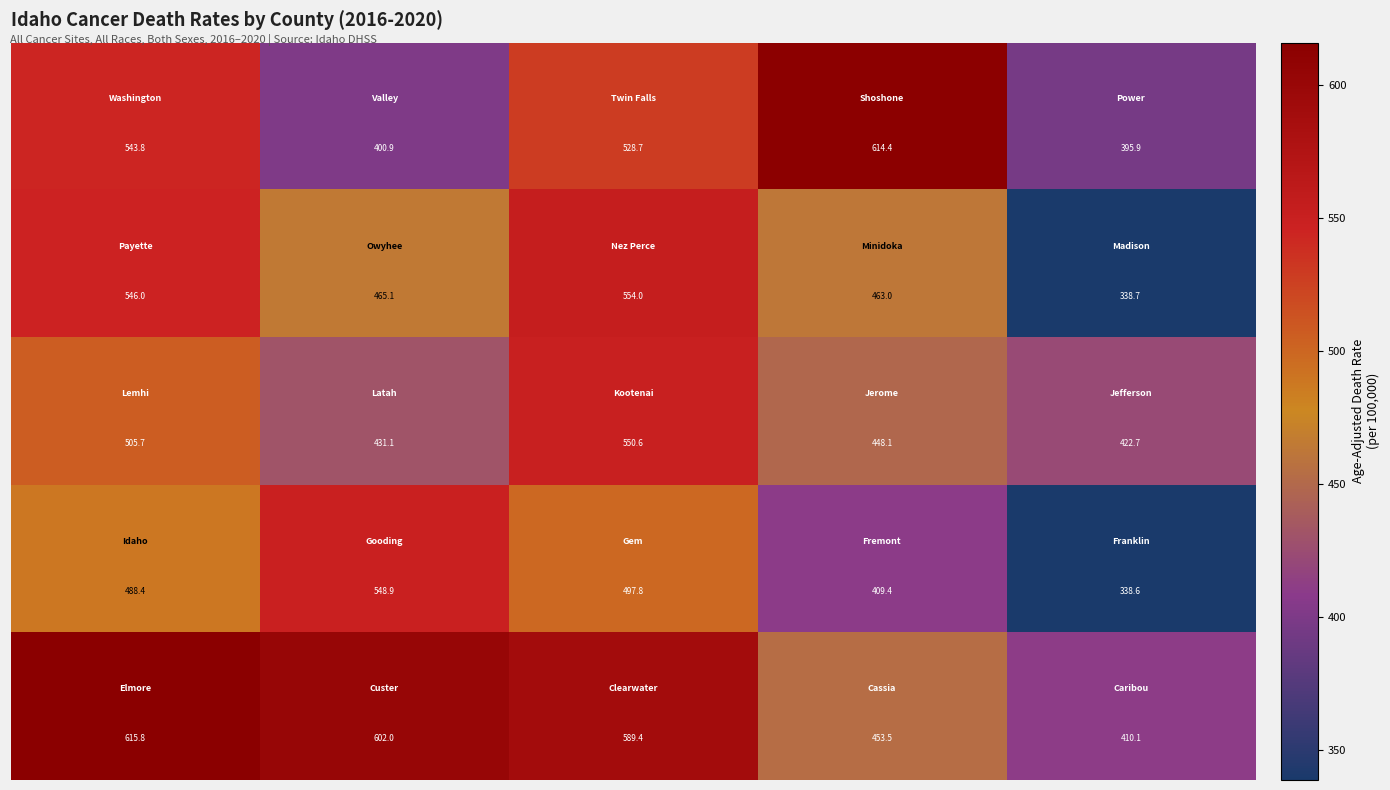

At how many categories does at least one series exceed 475?

4